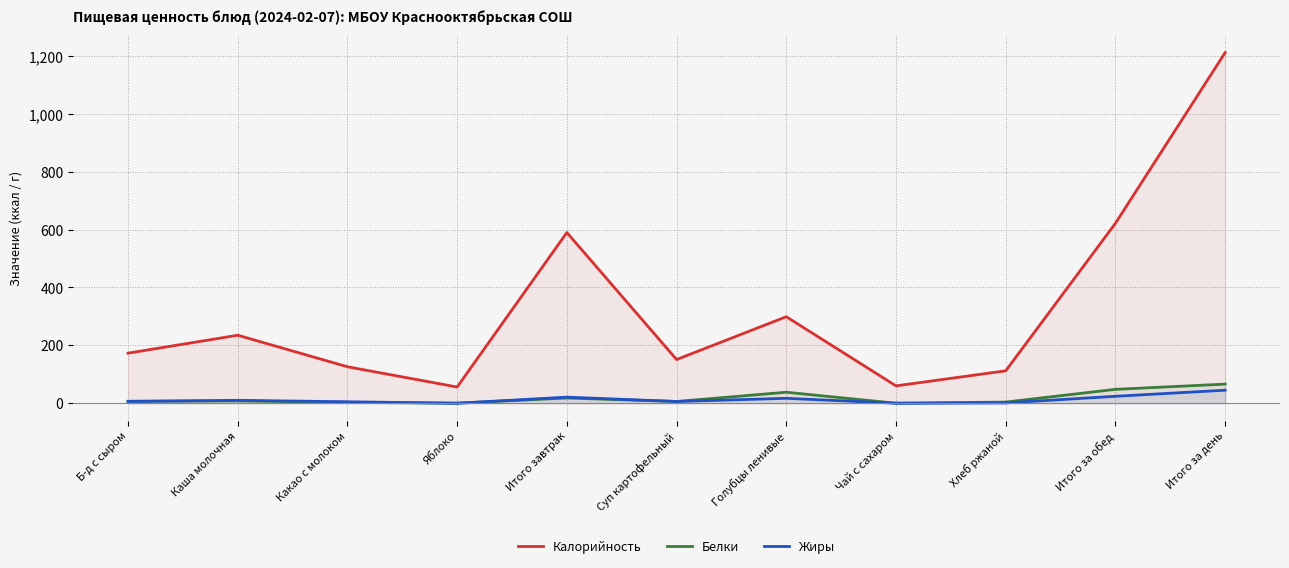

How many categories are shown in the chart?

11